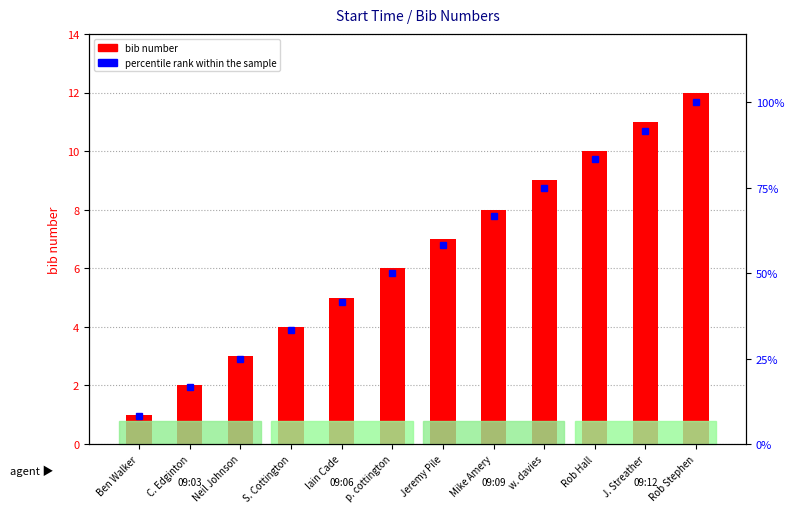

What is the label of the 1st bar from the left?

Ben Walker